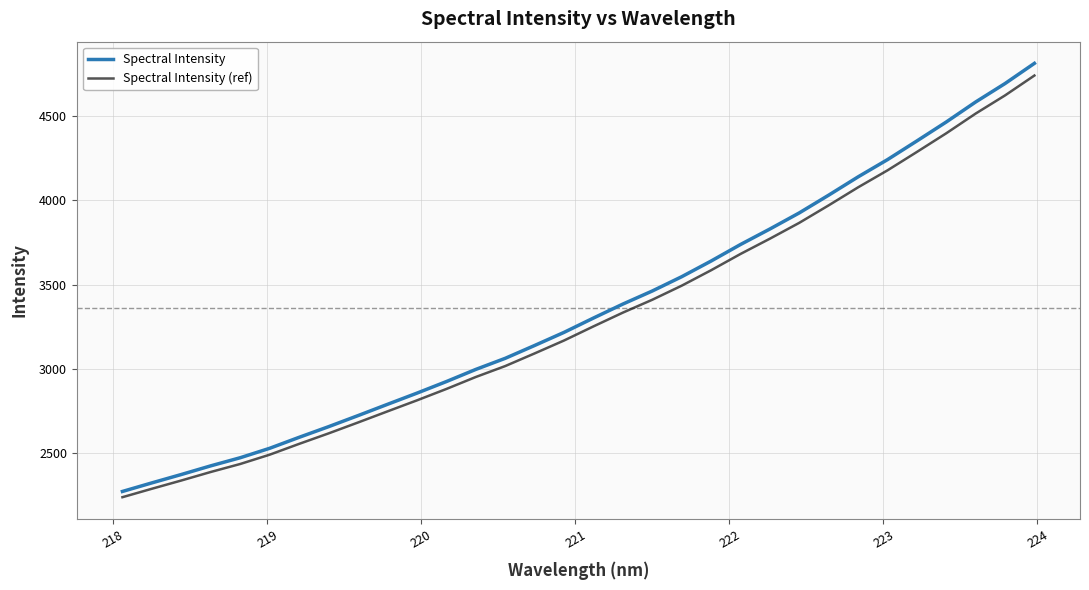

List the series in order of their overall mean, highest first.

Spectral Intensity, Spectral Intensity (ref)